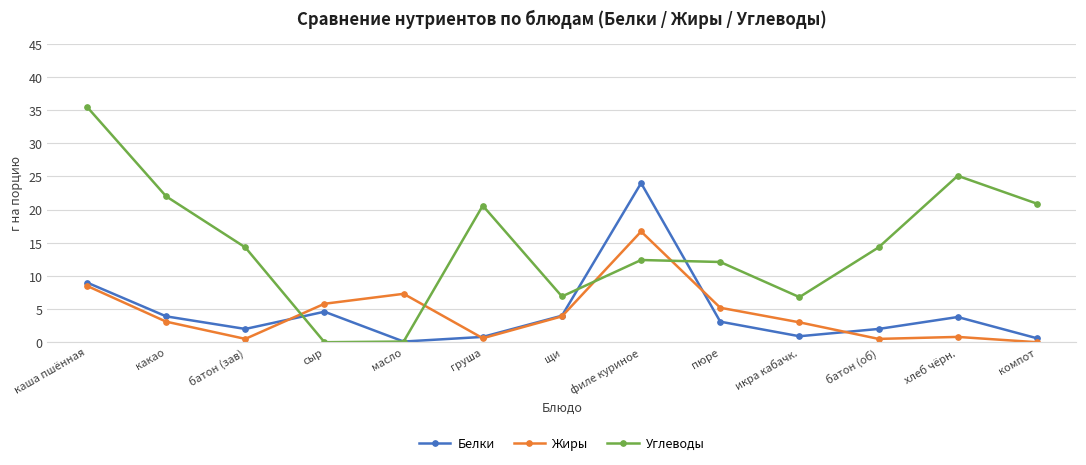

What are all the series names shown in the legend?

Белки, Жиры, Углеводы